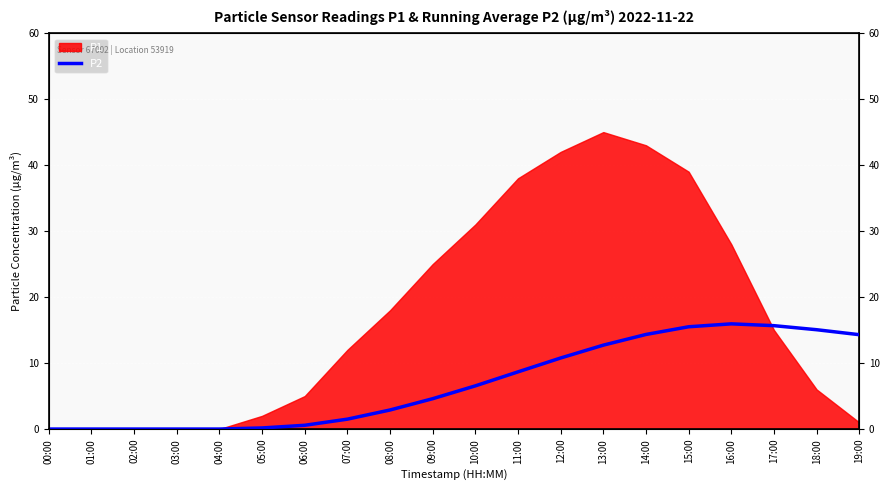

At which label does the data first exceed 6?

10:00